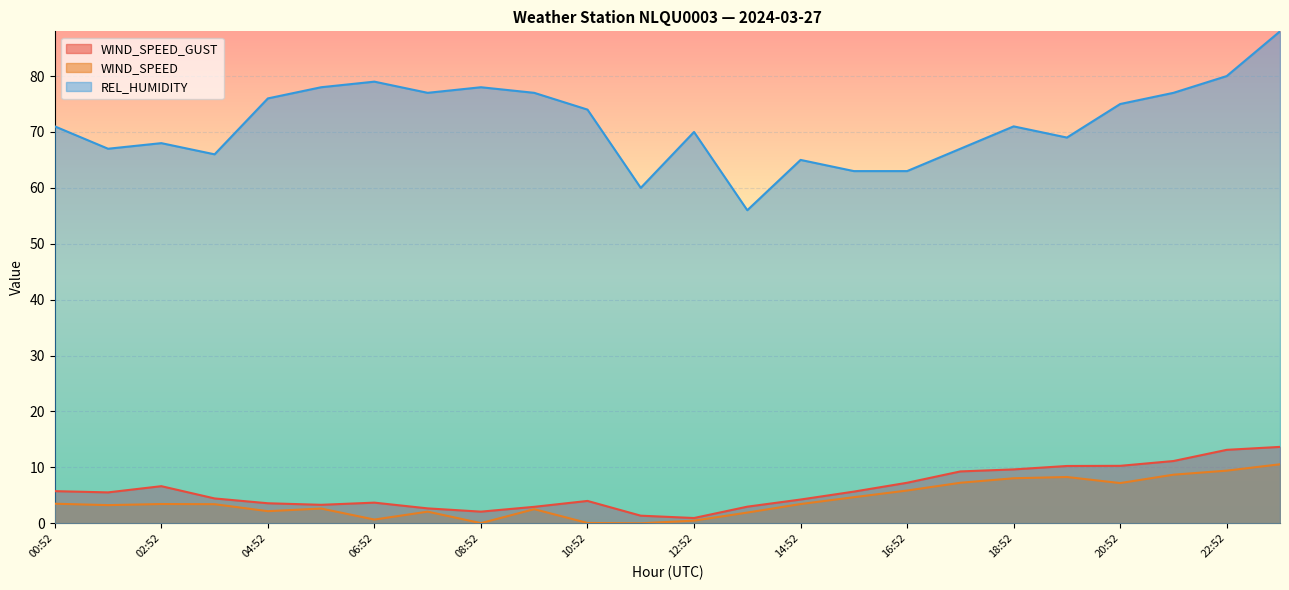

What is the label of the 9th point from the right?

15:52